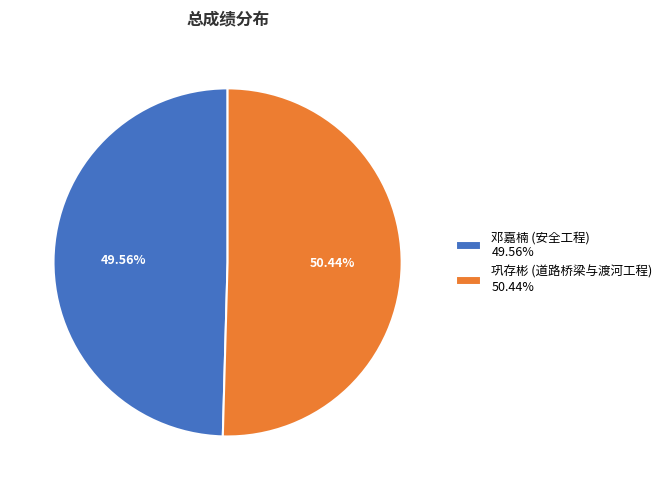

Which slice represents more than half of the pie?

巩存彬 (道路桥梁与渡河工程) 50.44%